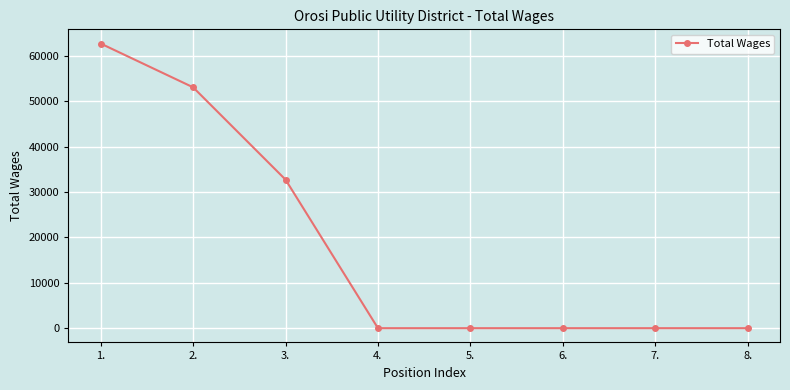

How many lines are shown in the chart?

1